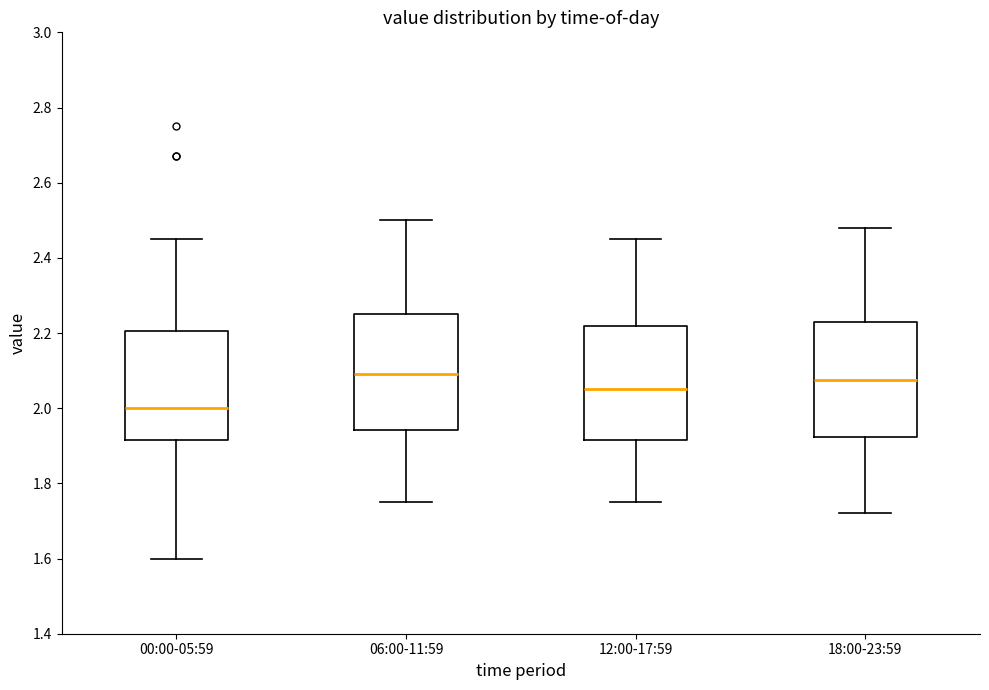

Where does the median line of the box for 18:00-23:59 sit on the y-axis? The values are not printed on the chart, so give them approximately, as read against the axis.

2.08